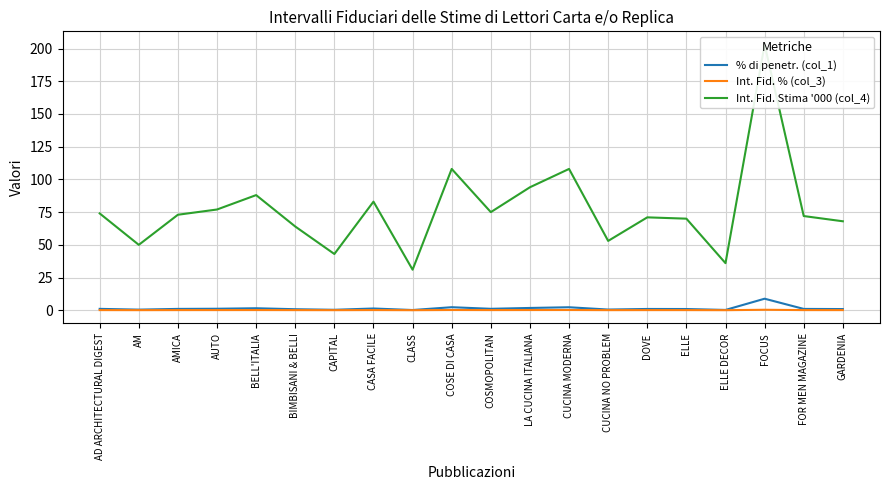

Reading left to right, extract all data points from this chart.

% di penetr. (col_1): AD ARCHITECTURAL DIGEST=1.1	AM=0.5	AMICA=1.0	AUTO=1.2	BELL'ITALIA=1.5	BIMBISANI & BELLI=0.8	CAPITAL=0.4	CASA FACILE=1.4	CLASS=0.2	COSE DI CASA=2.3	COSMOPOLITAN=1.1	LA CUCINA ITALIANA=1.8	CUCINA MODERNA=2.3	CUCINA NO PROBLEM=0.5	DOVE=1.0	ELLE=1.0	ELLE DECOR=0.3	FOCUS=8.8	FOR MEN MAGAZINE=1.0	GARDENIA=0.9
Int. Fid. % (col_3): AD ARCHITECTURAL DIGEST=0.1	AM=0.1	AMICA=0.1	AUTO=0.1	BELL'ITALIA=0.2	BIMBISANI & BELLI=0.1	CAPITAL=0.1	CASA FACILE=0.2	CLASS=0.1	COSE DI CASA=0.2	COSMOPOLITAN=0.1	LA CUCINA ITALIANA=0.2	CUCINA MODERNA=0.2	CUCINA NO PROBLEM=0.1	DOVE=0.1	ELLE=0.1	ELLE DECOR=0.1	FOCUS=0.4	FOR MEN MAGAZINE=0.1	GARDENIA=0.1
Int. Fid. Stima '000 (col_4): AD ARCHITECTURAL DIGEST=74.0	AM=50.0	AMICA=73.0	AUTO=77.0	BELL'ITALIA=88.0	BIMBISANI & BELLI=64.0	CAPITAL=43.0	CASA FACILE=83.0	CLASS=31.0	COSE DI CASA=108.0	COSMOPOLITAN=75.0	LA CUCINA ITALIANA=94.0	CUCINA MODERNA=108.0	CUCINA NO PROBLEM=53.0	DOVE=71.0	ELLE=70.0	ELLE DECOR=36.0	FOCUS=203.0	FOR MEN MAGAZINE=72.0	GARDENIA=68.0